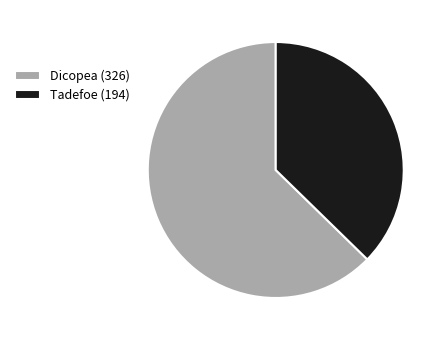

Count the number of slices in the pie.

2